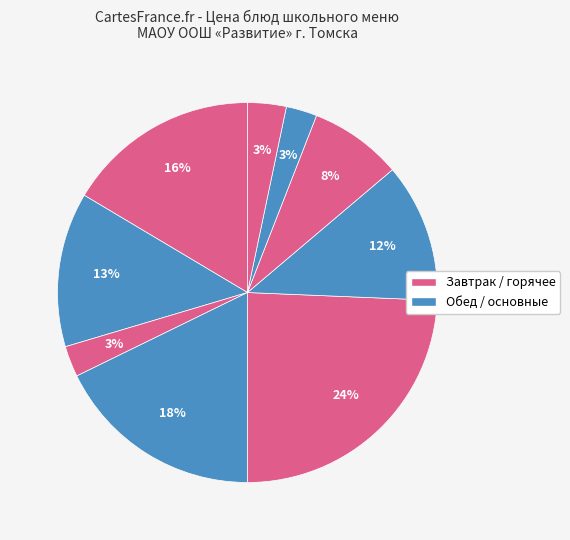

Count the number of slices in the pie.

9